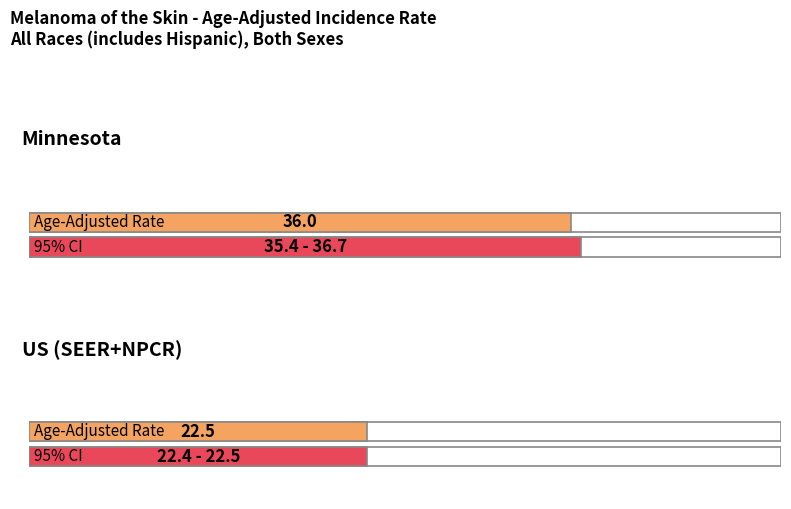

What is the sum of all Age-Adjusted Incidence Rate values?

58.5